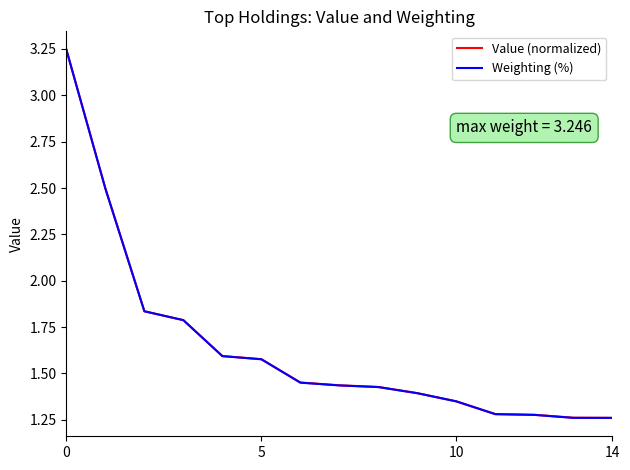

At which category does the chart reach its minimum across all series?

14